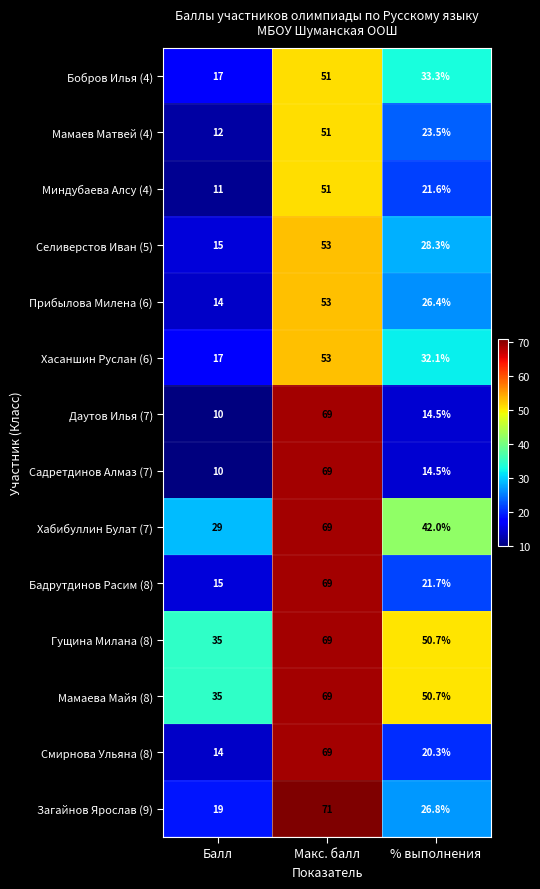

What is the spread (max minus min) of values at % выполнения?

36.2